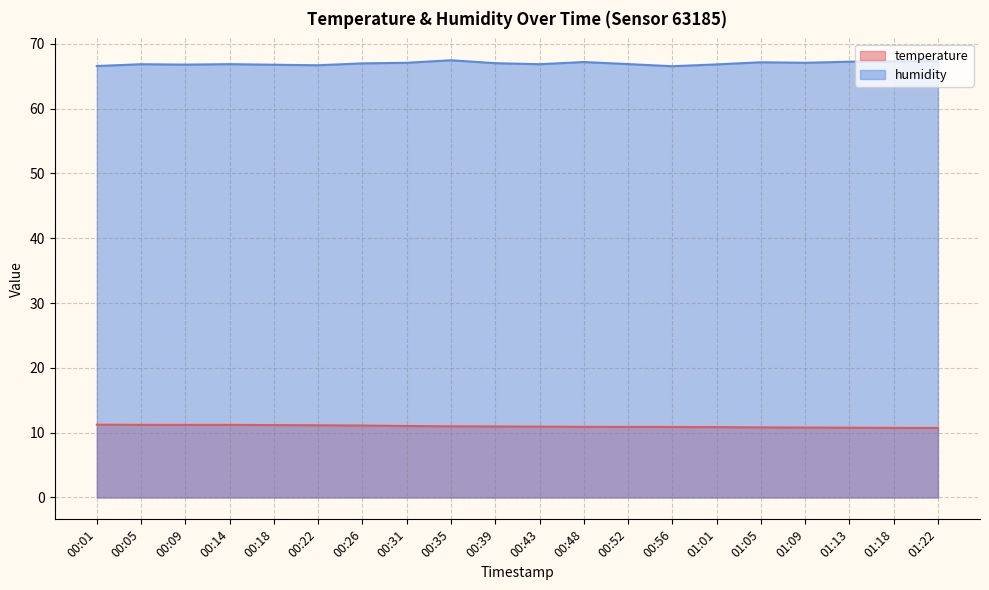

Which series changed the most between 00:39 and 00:48?

humidity